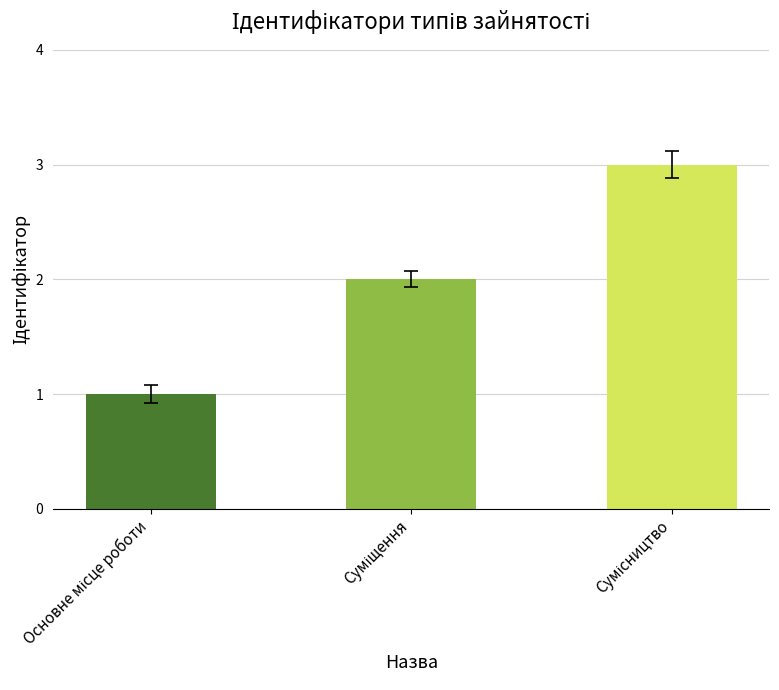

What is the greatest value displayed?

3